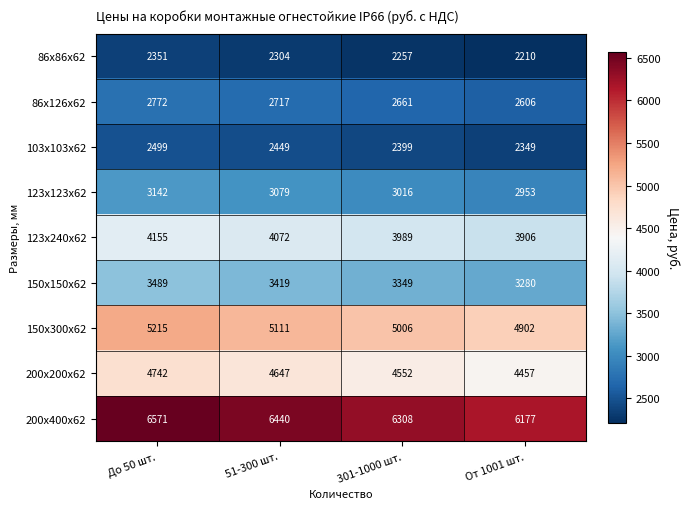

The value of 123х240х62 at От 1001 шт. is 2509. True or false?

False